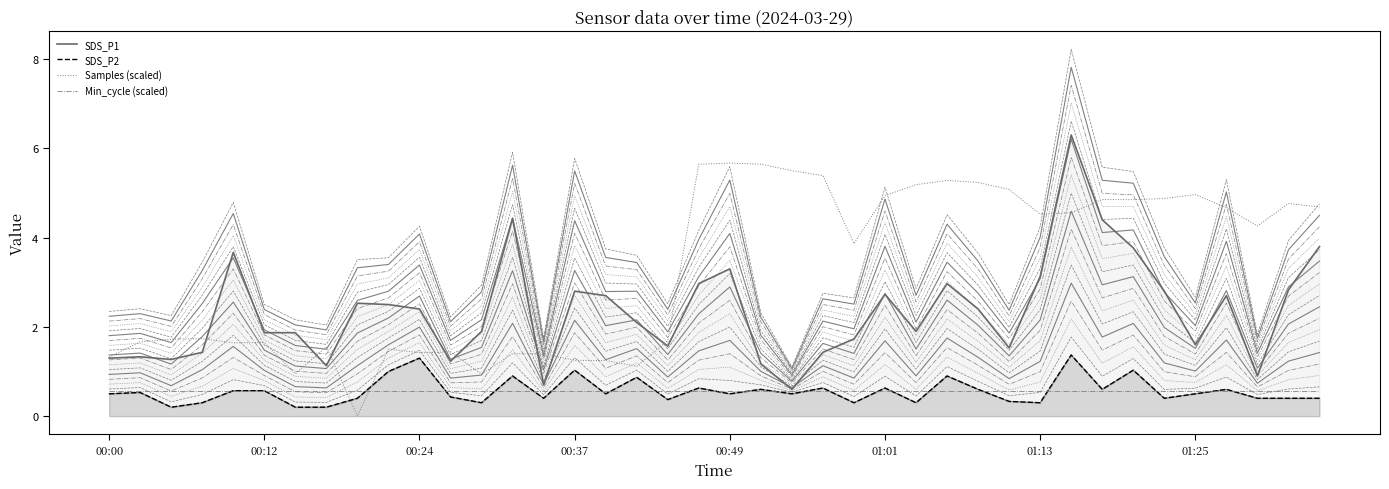

True or false: Min_cycle (scaled) and Samples (scaled) cross at least once.

True